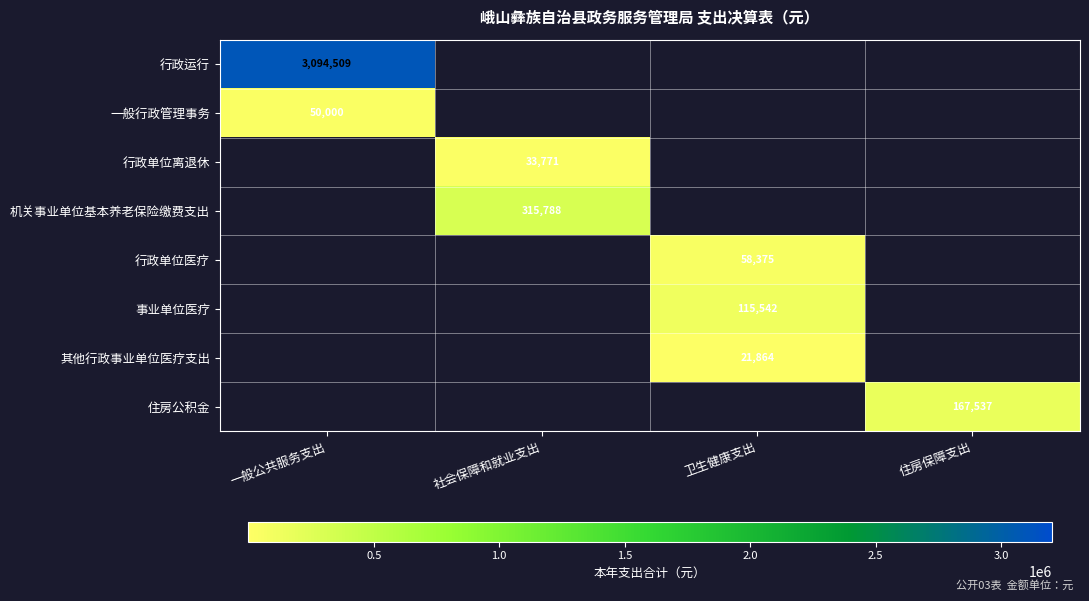

True or false: 行政单位医疗 has a value of 58375 at 卫生健康支出.

True